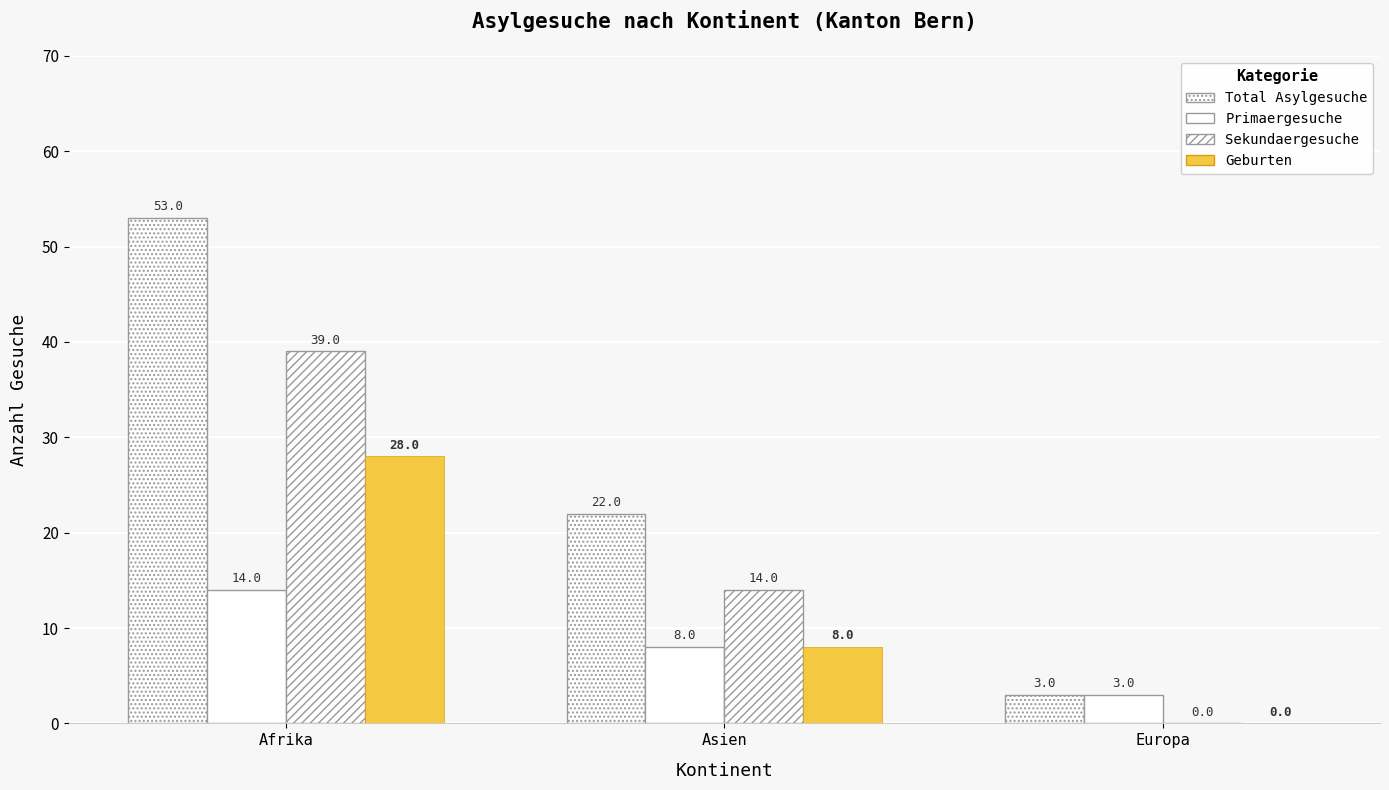

How many groups of bars are there?

3